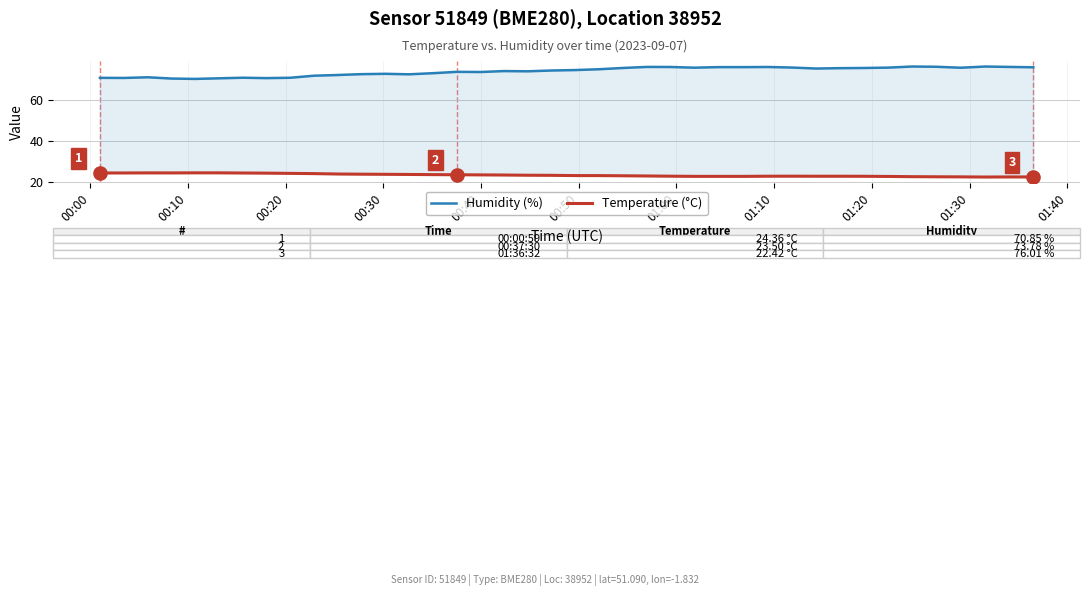

Which series has the largest total across all categories?

Humidity (%)